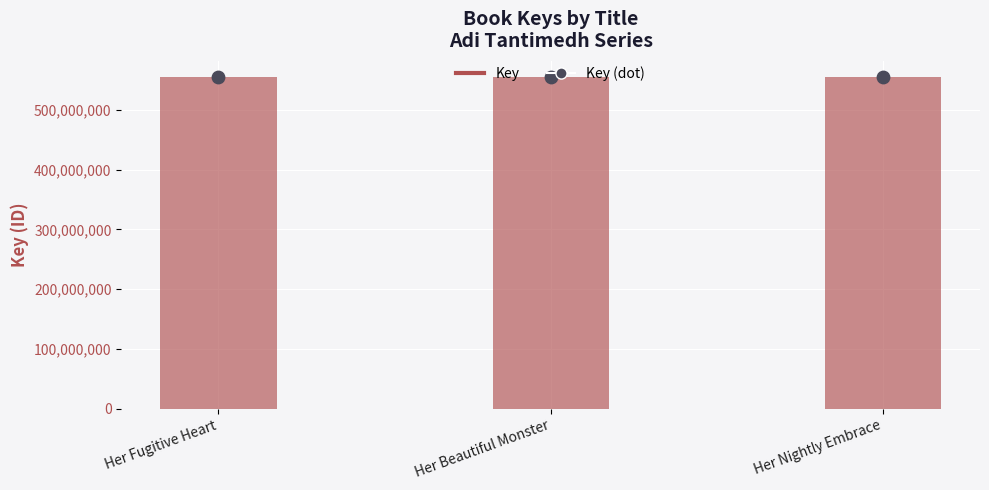

What is the ratio of the value at Her Beautiful Monster to the value at Her Fugitive Heart?

1.0